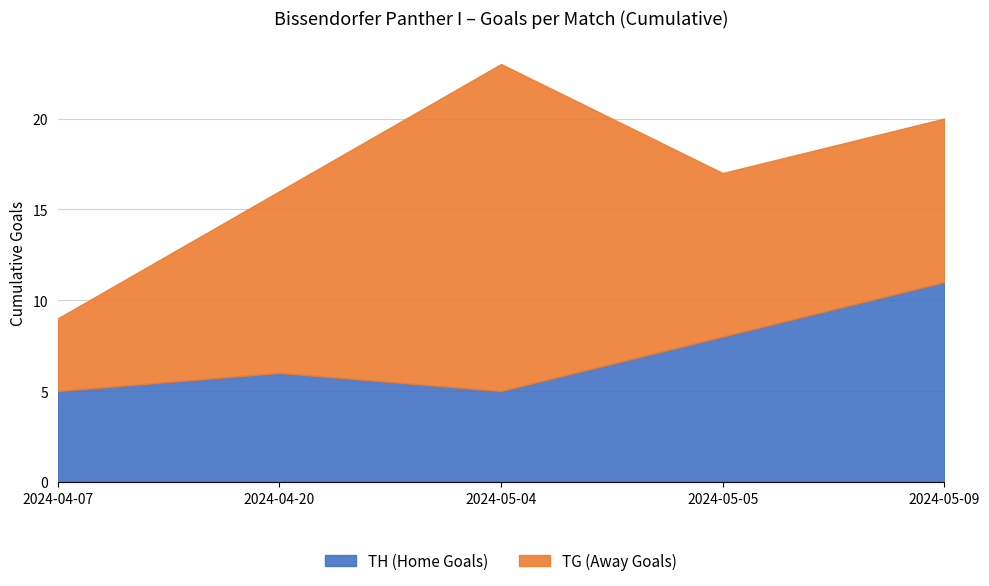

Where is the first local minimum?

2024-05-04